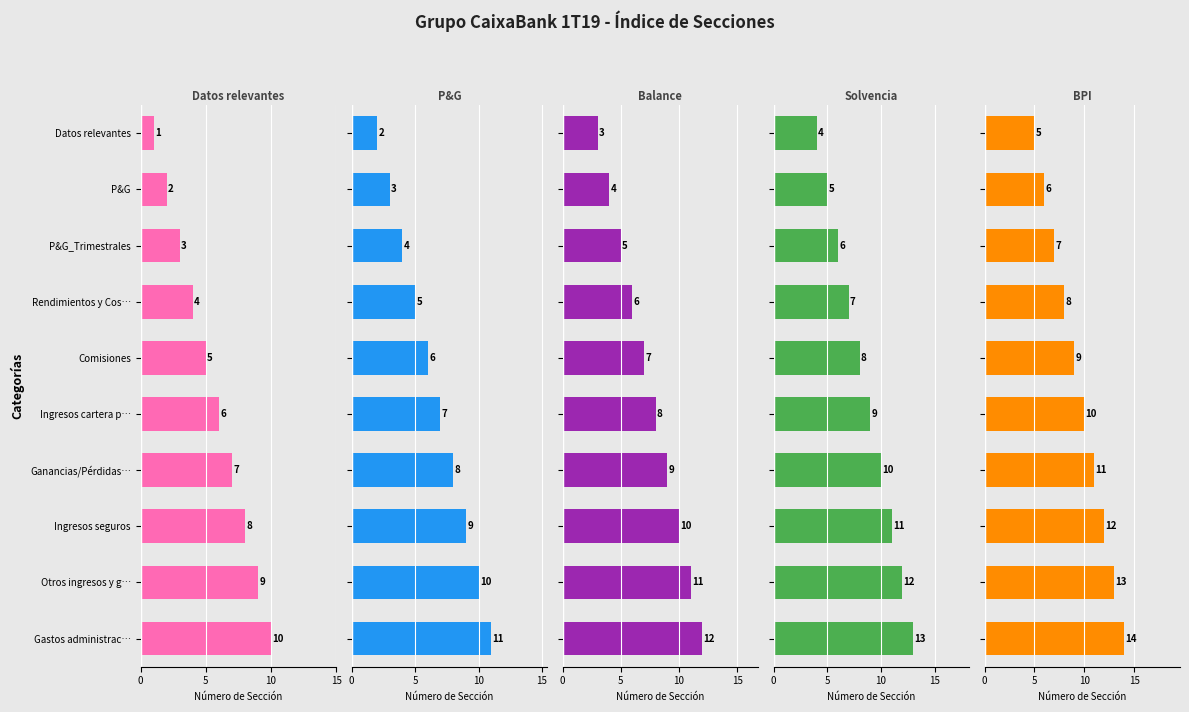

Reading left to right, what are all the values shown in this chart?

Datos relevantes: 1	2	3	4	5	6	7	8	9	10
P&G: 2	3	4	5	6	7	8	9	10	11
Balance: 3	4	5	6	7	8	9	10	11	12
Solvencia: 4	5	6	7	8	9	10	11	12	13
BPI: 5	6	7	8	9	10	11	12	13	14